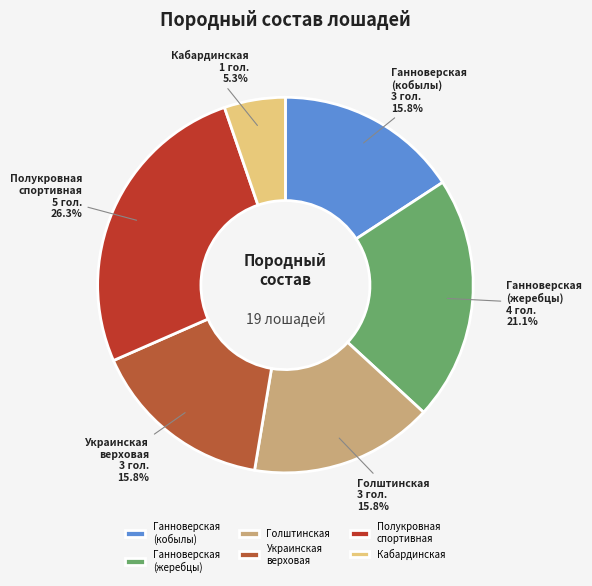

What is the ratio of the value at Кабардинская to the value at Ганноверская (кобылы)?

0.3